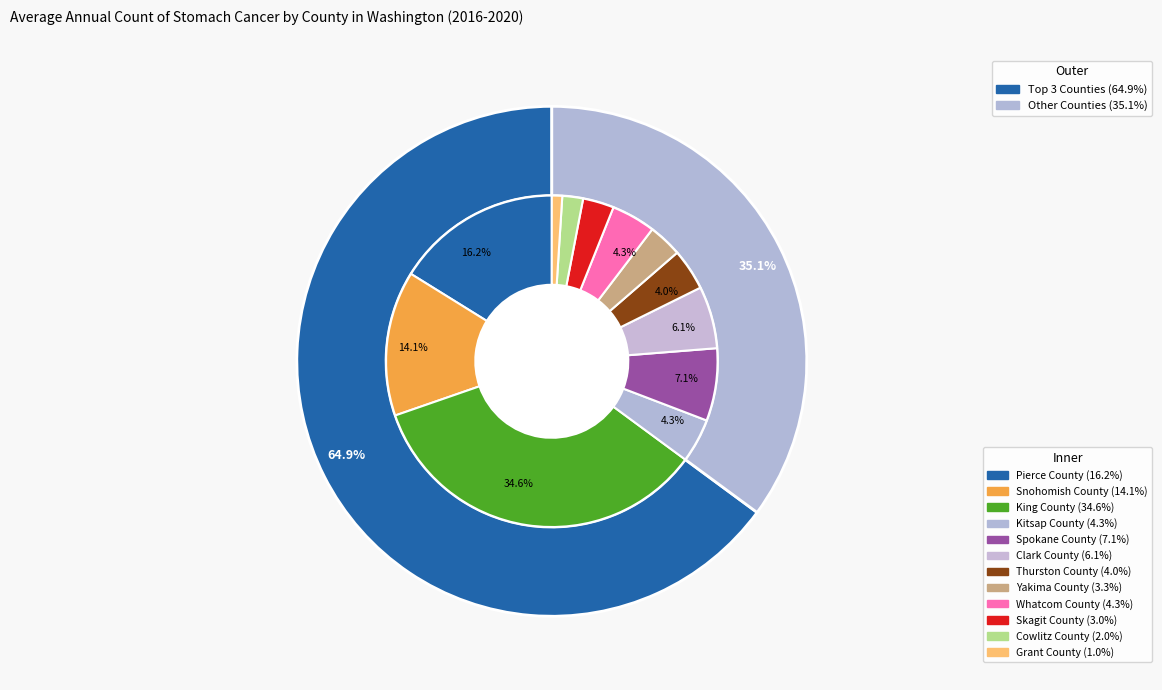

To the nearest percent, what is the difference between the largest and smallest slice percentages?

34%